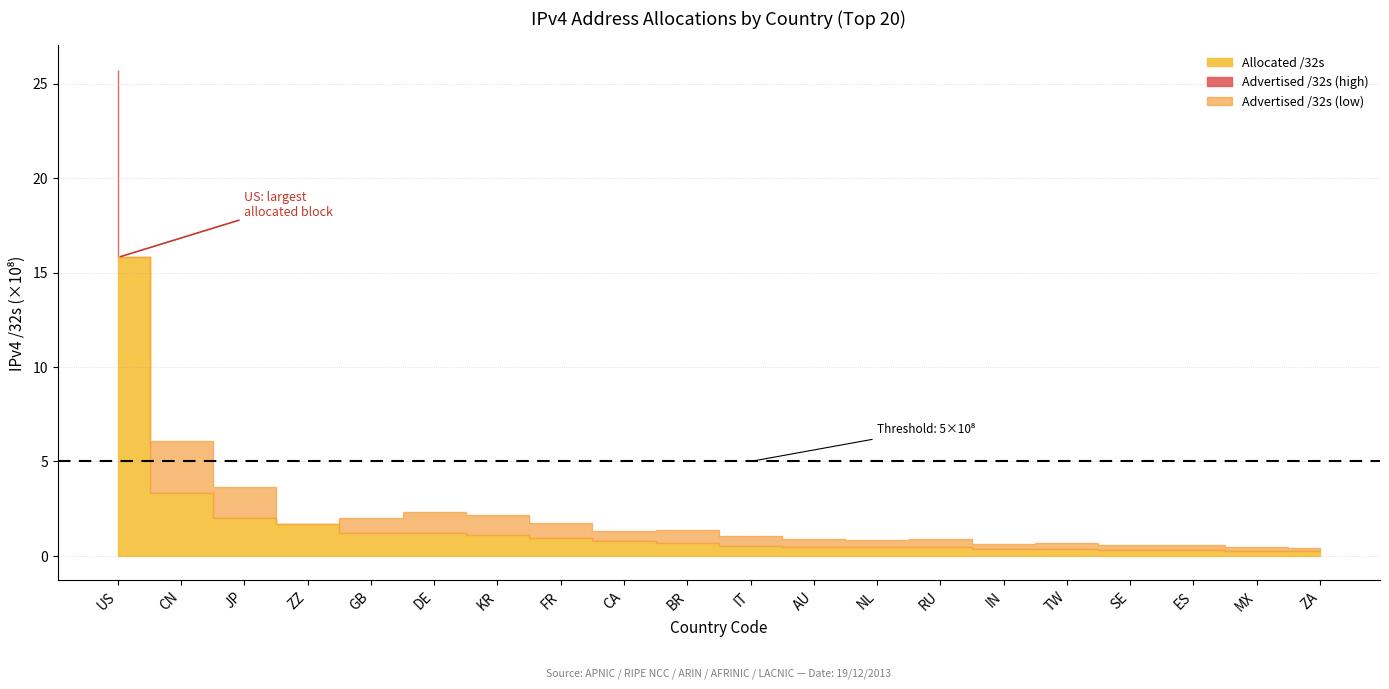

At which label does Allocated /32s reach its minimum?

ZA